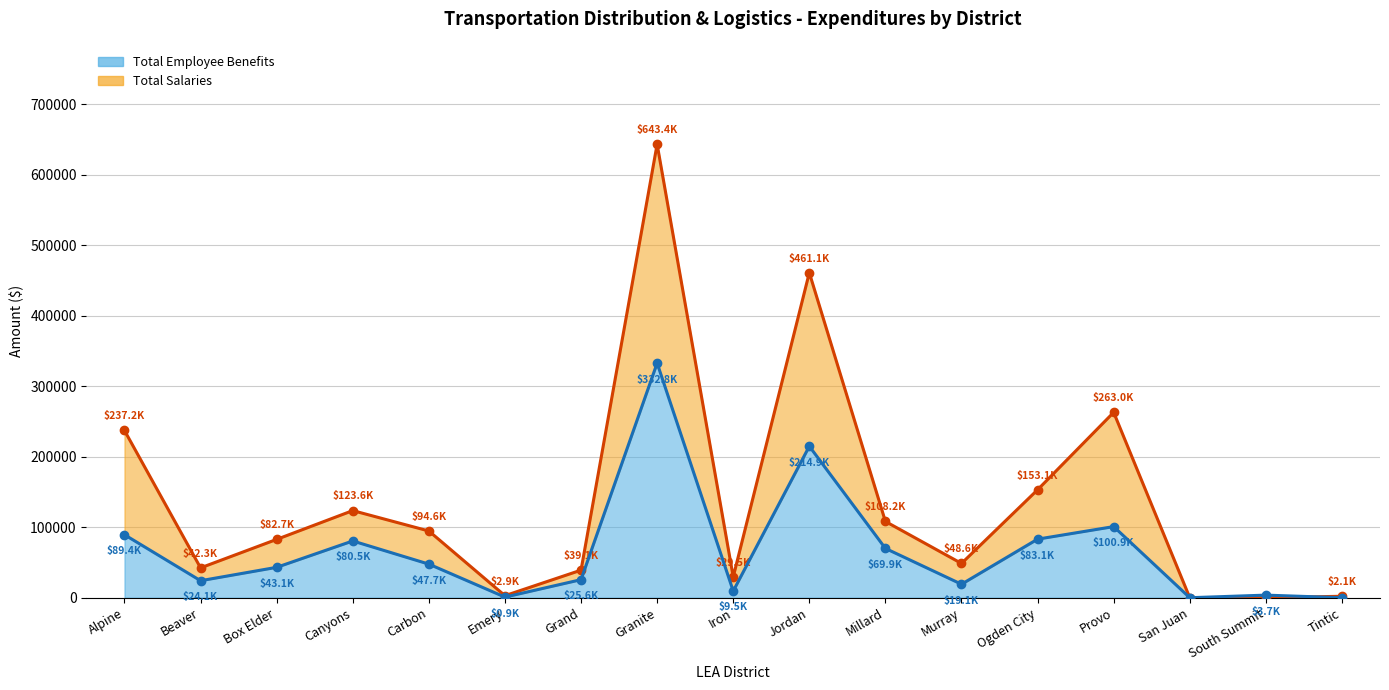

Which series has the largest range (max minus min)?

Total Salaries line